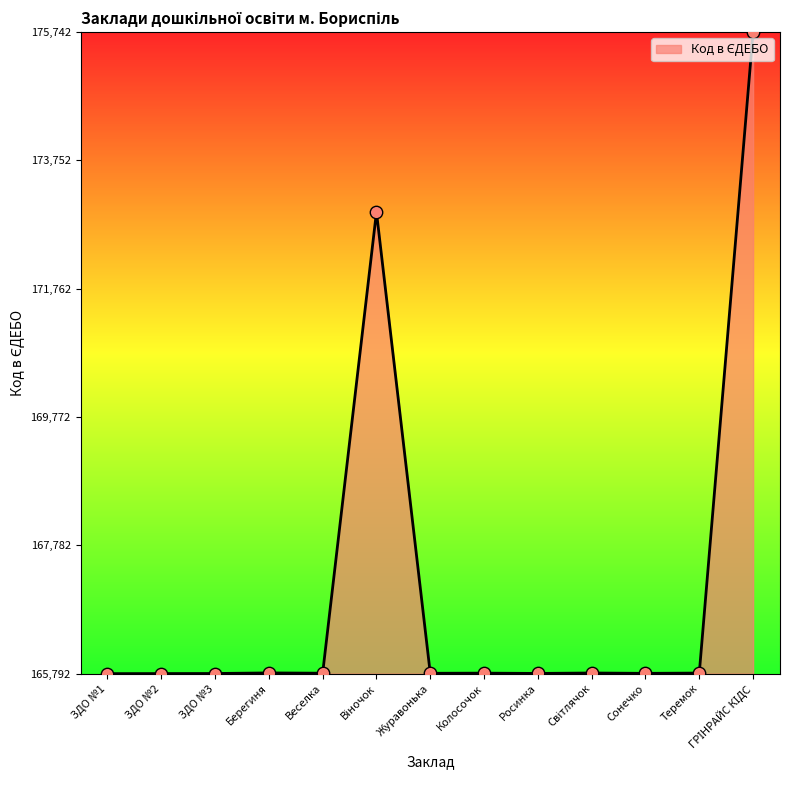

What is the greatest value displayed?

175742.0